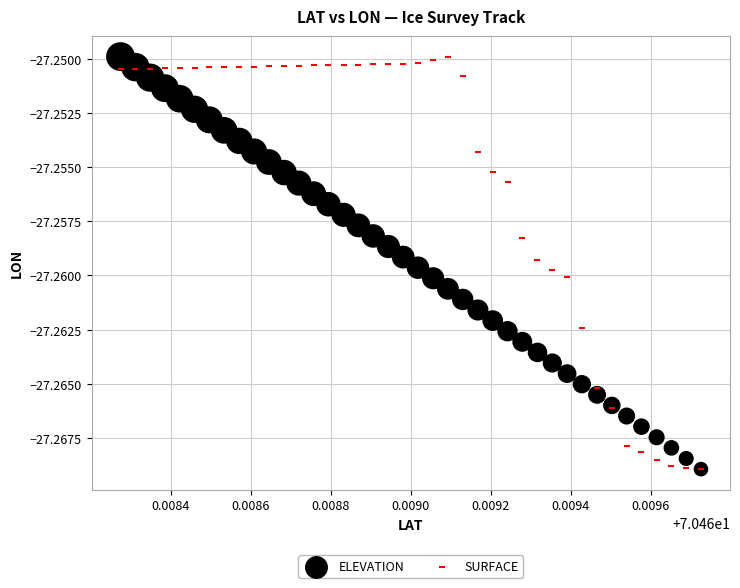

What are all the series names shown in the legend?

ELEVATION, SURFACE